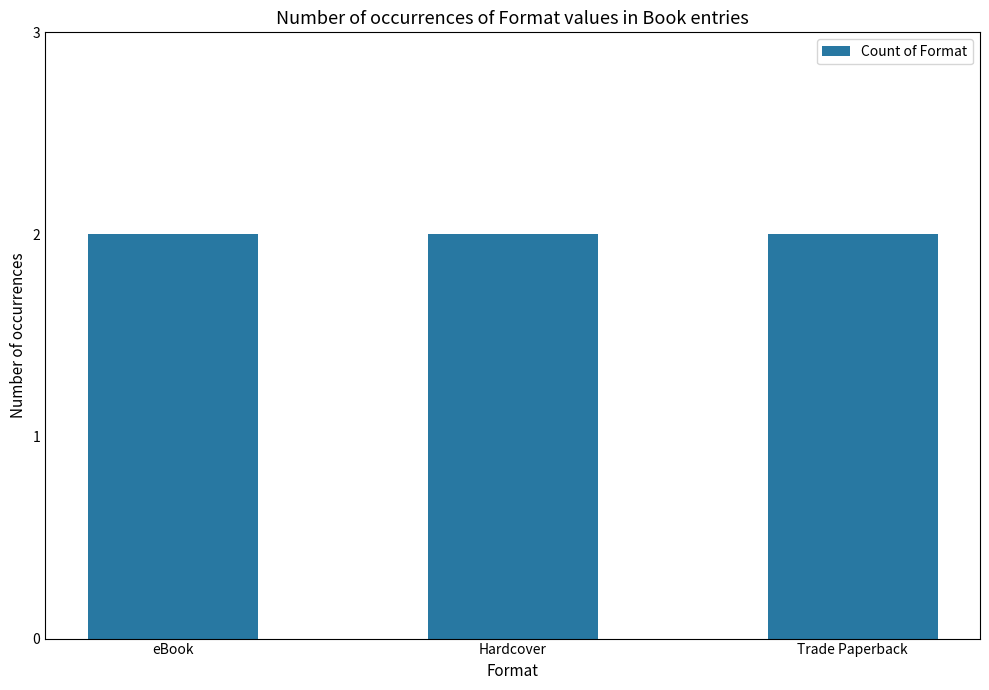

At which label is the value closest to 449158482?

eBook